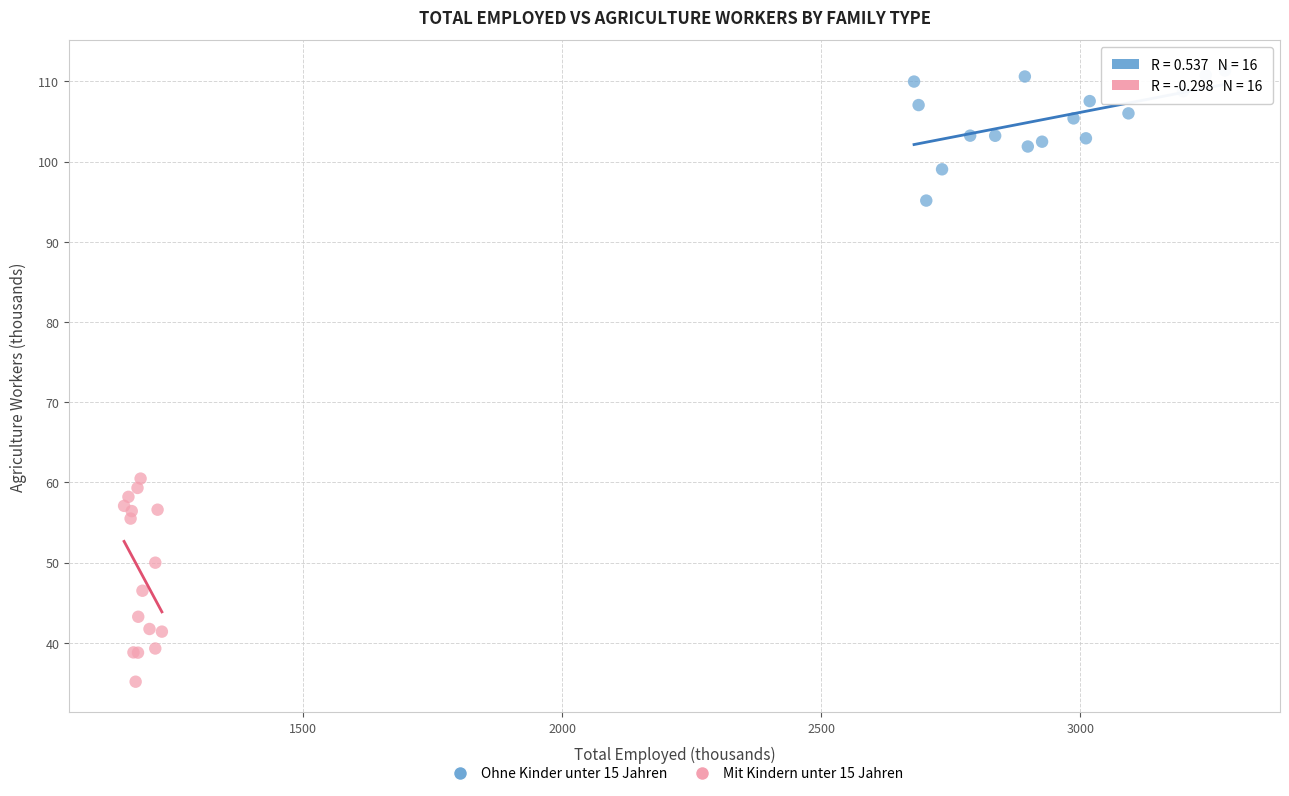

Which series contains the lowest Y value?

Mit Kindern unter 15 Jahren